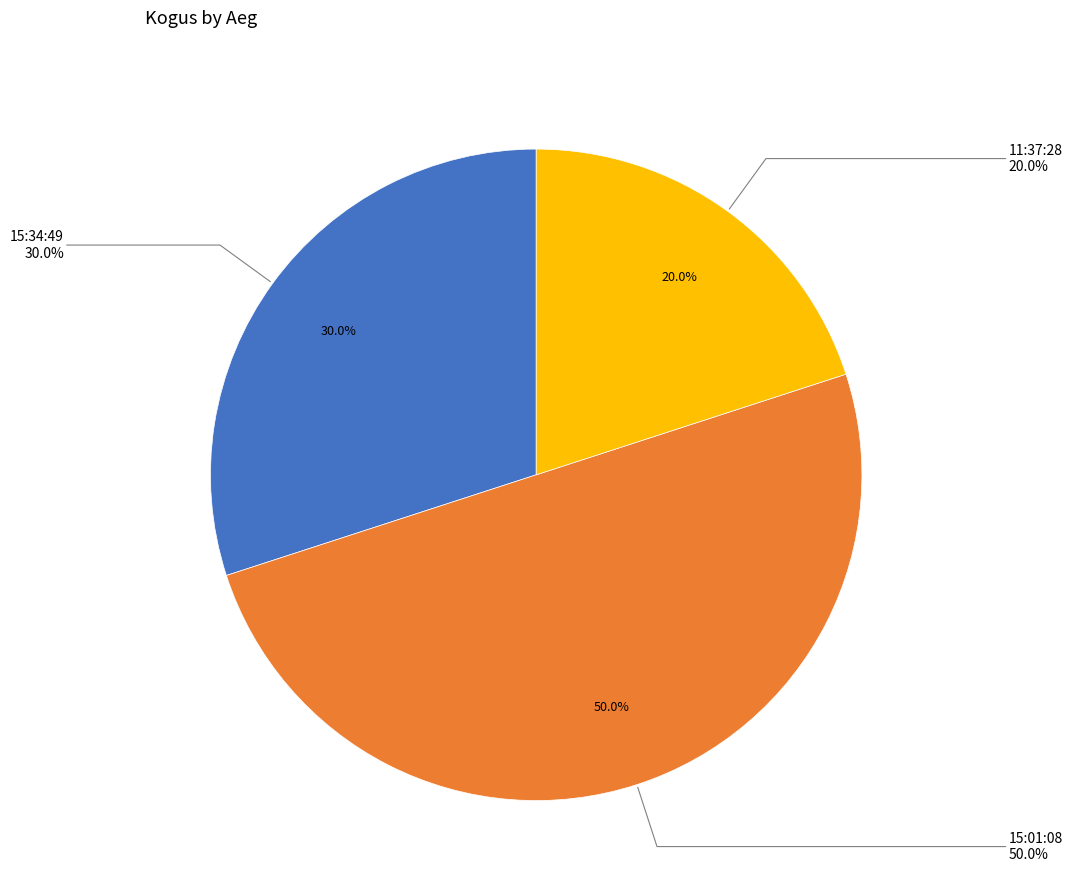

Does any single category account for the majority?

No